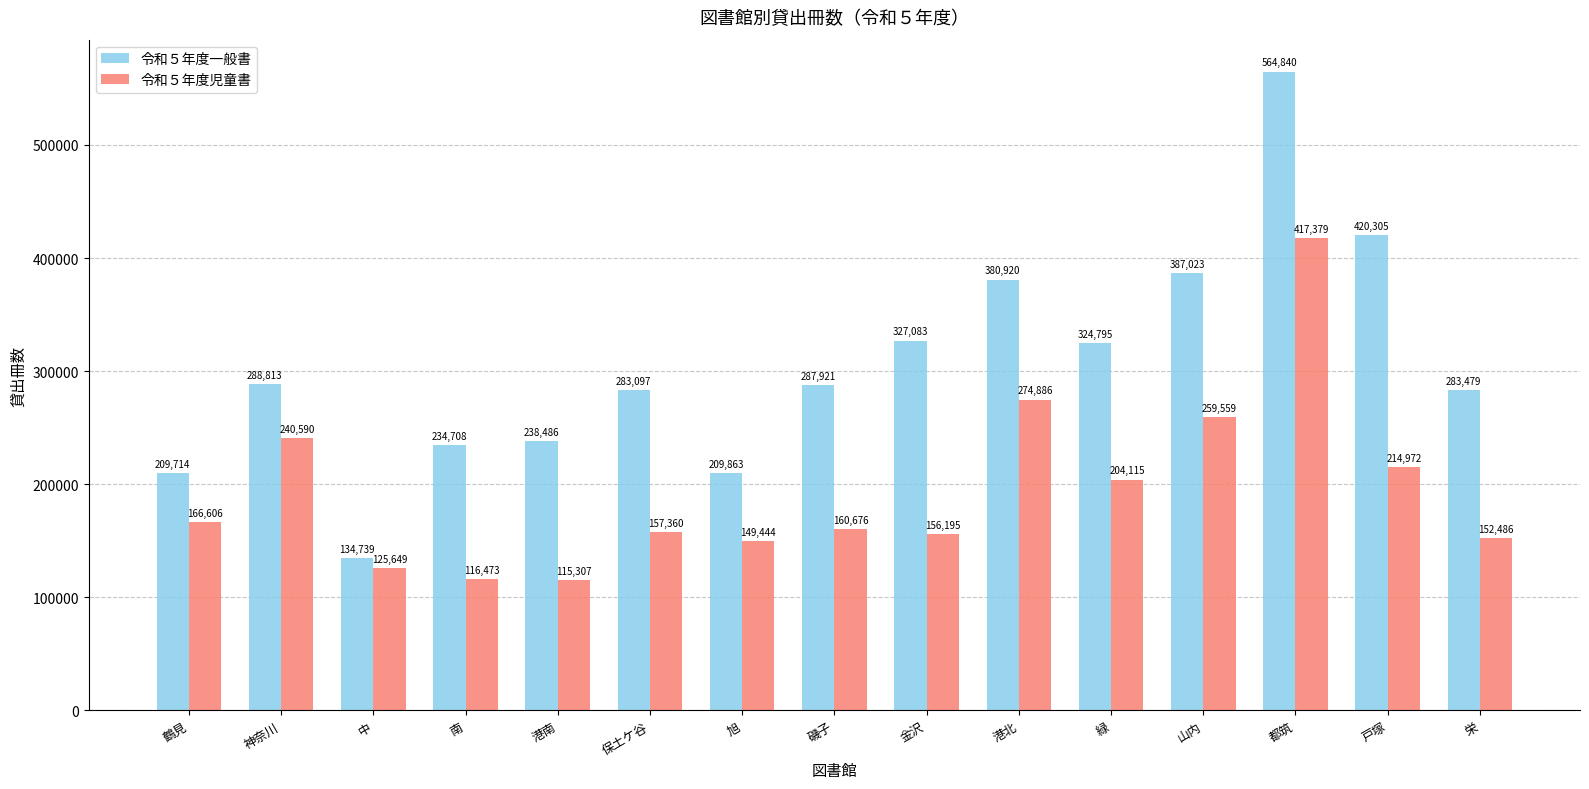

Is it true that 令和５年度児童書 equals 115307 at 港南?

True